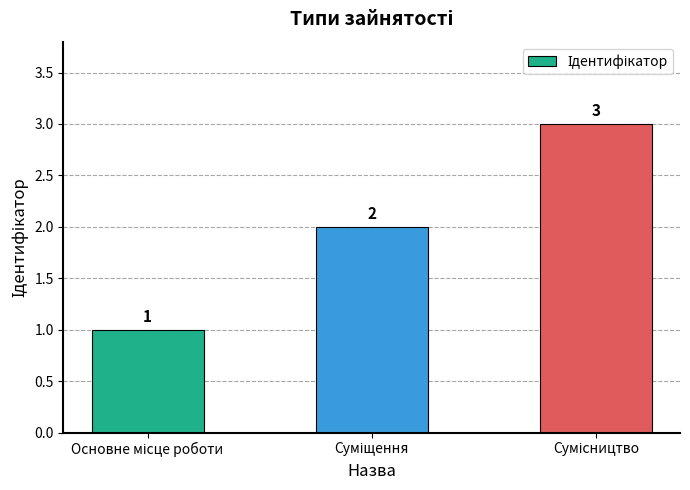

What is the greatest value displayed?

3